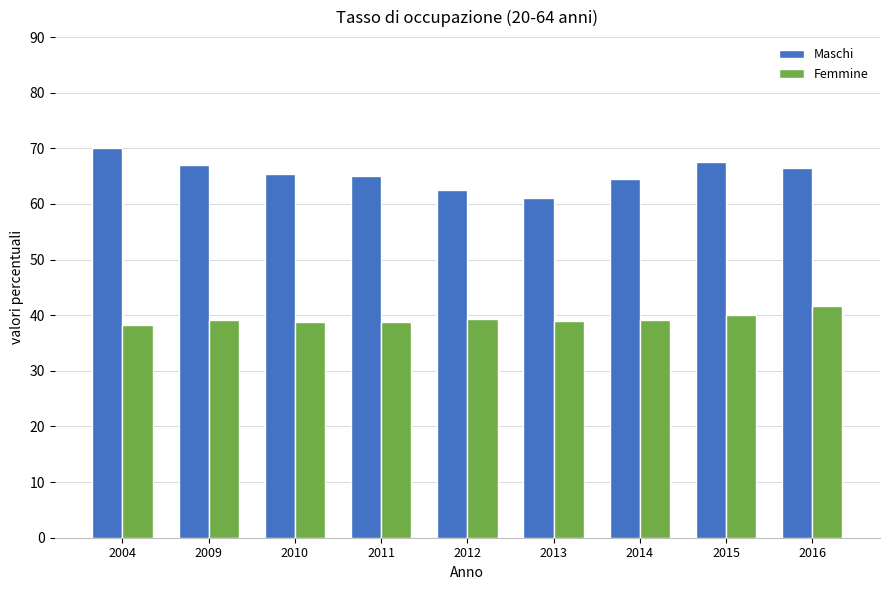

Rank the series at 2016 from lowest to highest value.

Femmine, Maschi